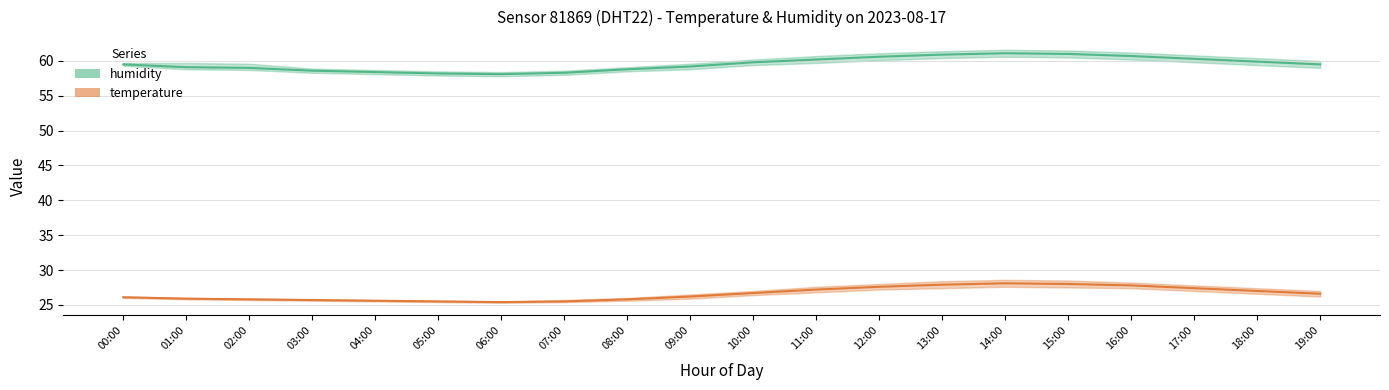

True or false: temperature and humidity intersect in this chart.

False